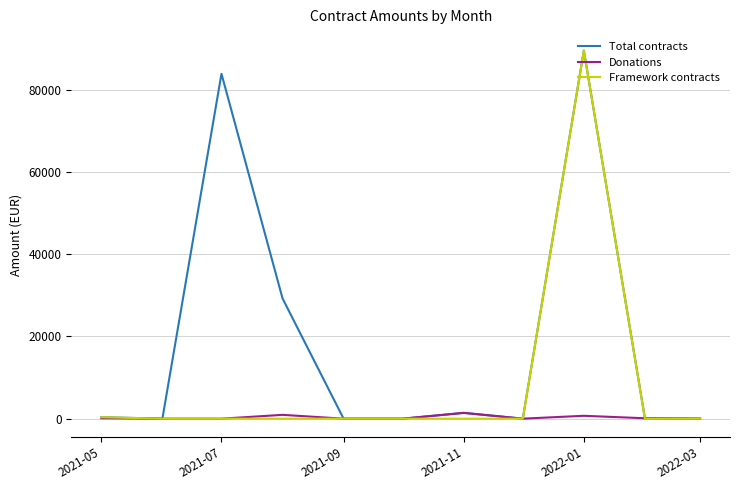

List the series in order of their overall mean, lowest first.

Donations, Framework contracts, Total contracts